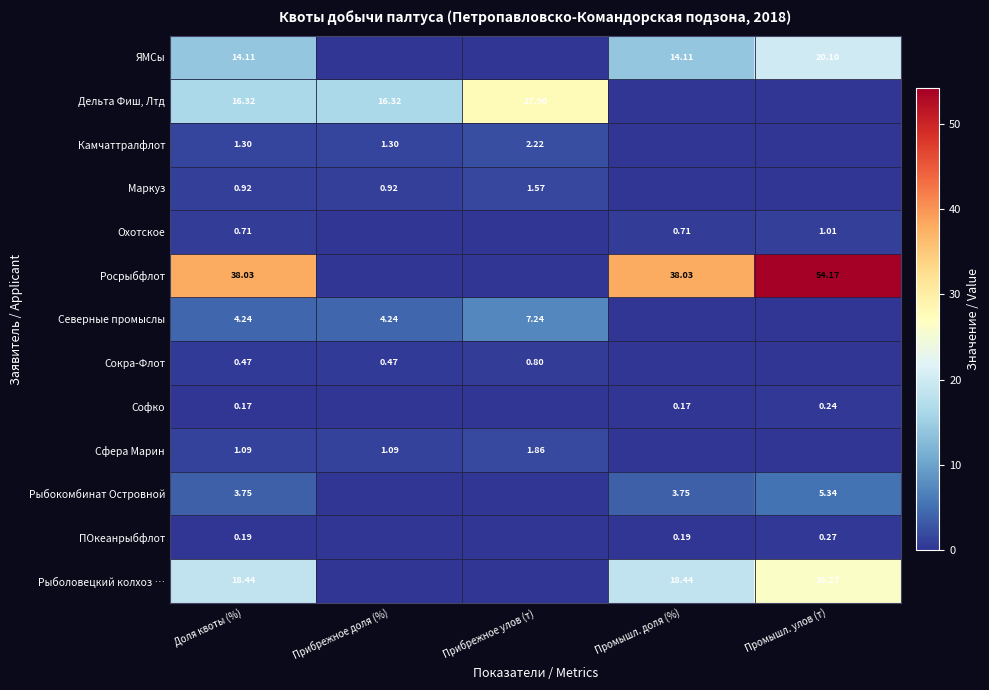

Count the number of data series in this chart.

13